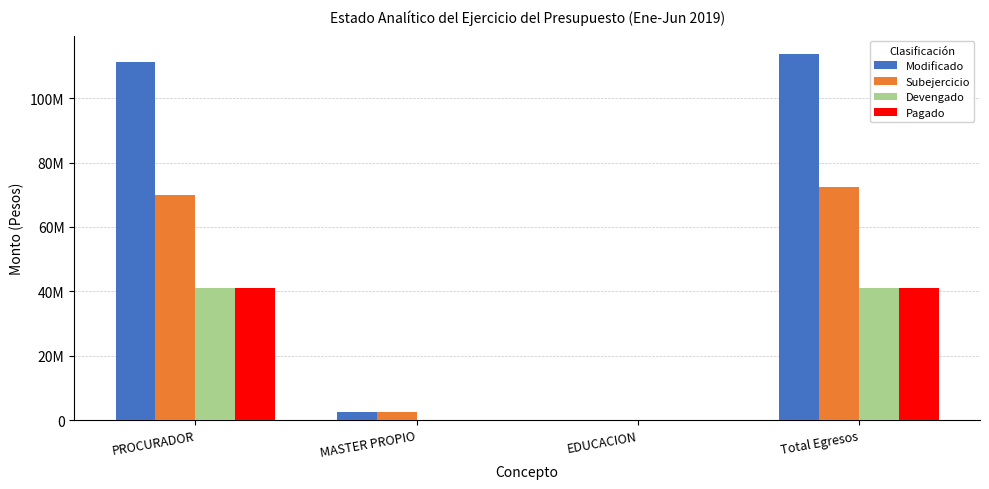

What is the difference between the highest and lowest values at MASTER PROPIO?

2500000.0